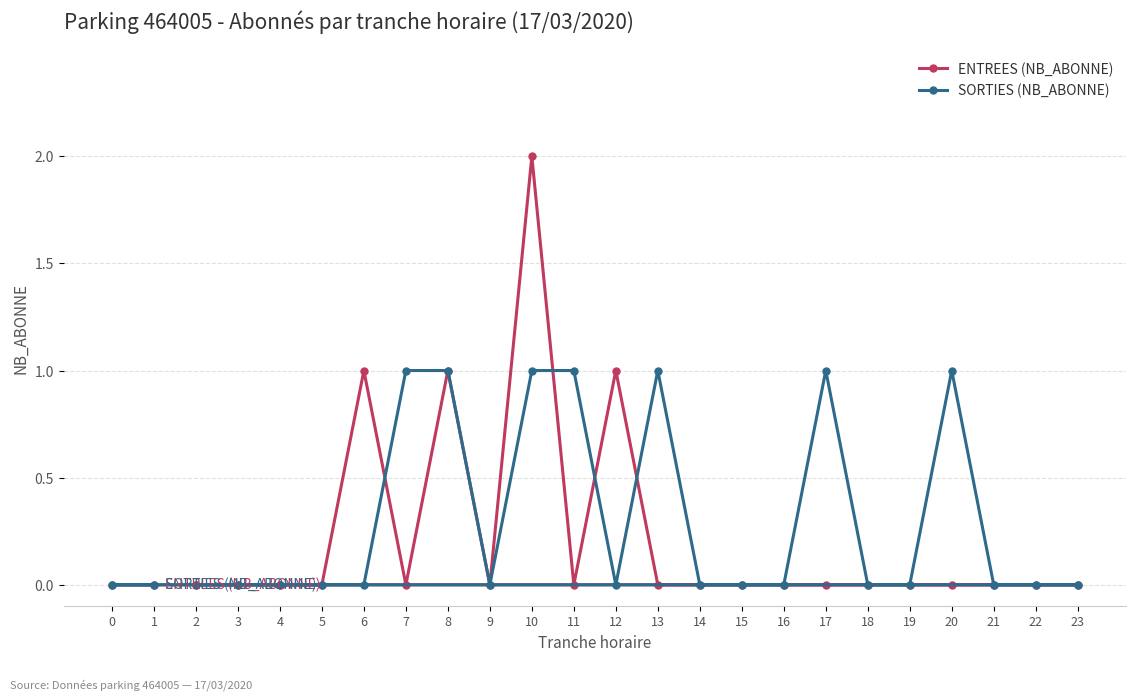

Which series has the widest spread of values?

ENTREES (NB_ABONNE)